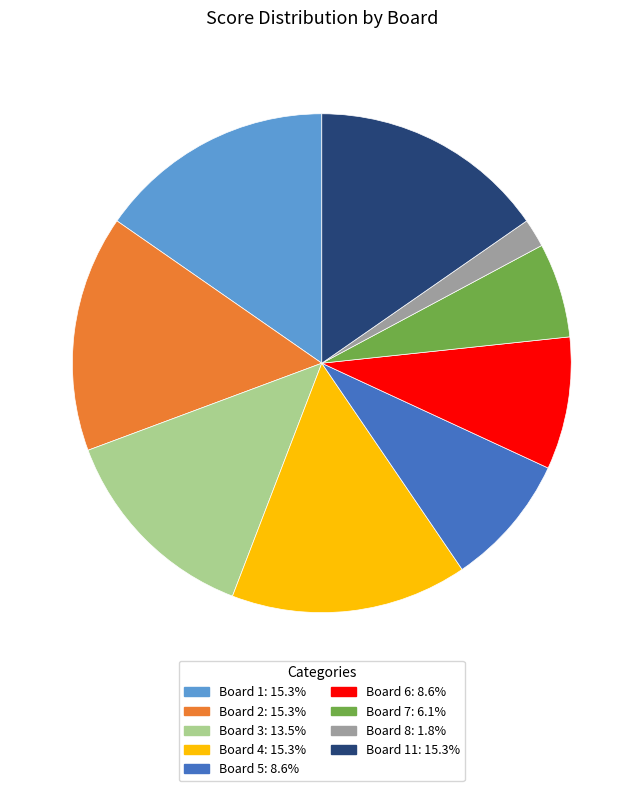

Is there any slice that represents more than half of the pie?

No